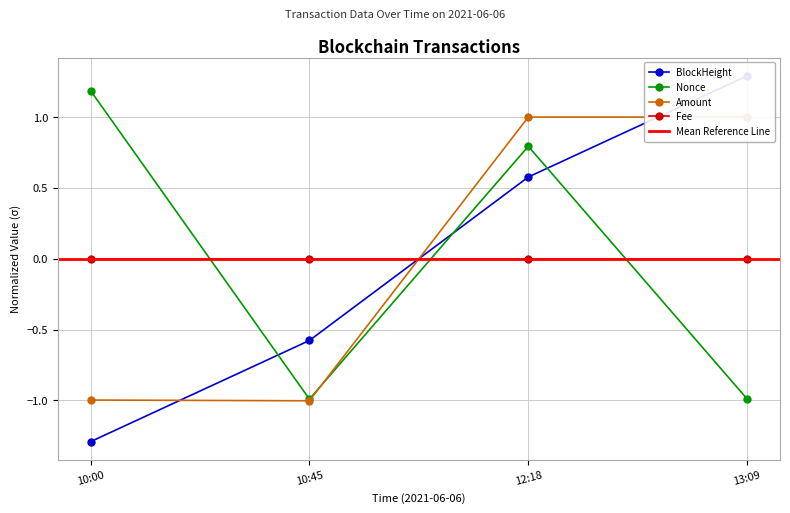

True or false: Nonce has a value of 0.8 at 12:18.

True